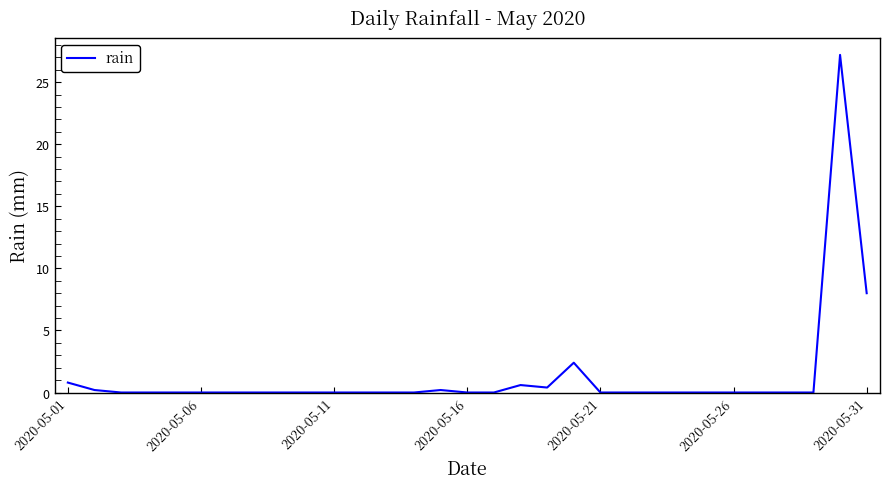

Count the number of data series in this chart.

1